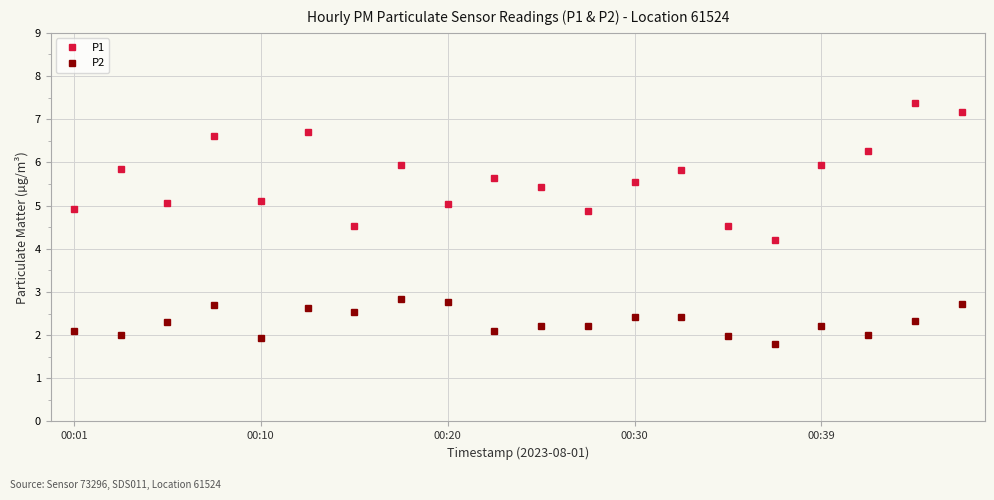

What is the lowest value of the P2 series?

1.8